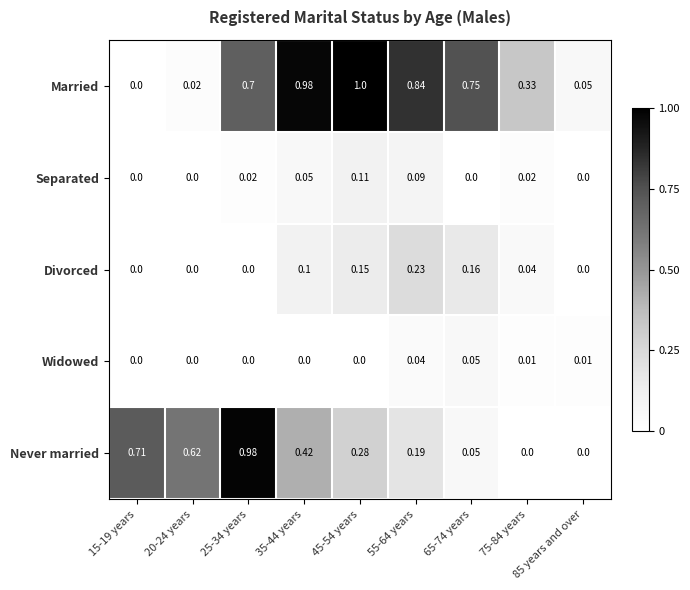

What is the total value across all series at 15-19 years?

0.7